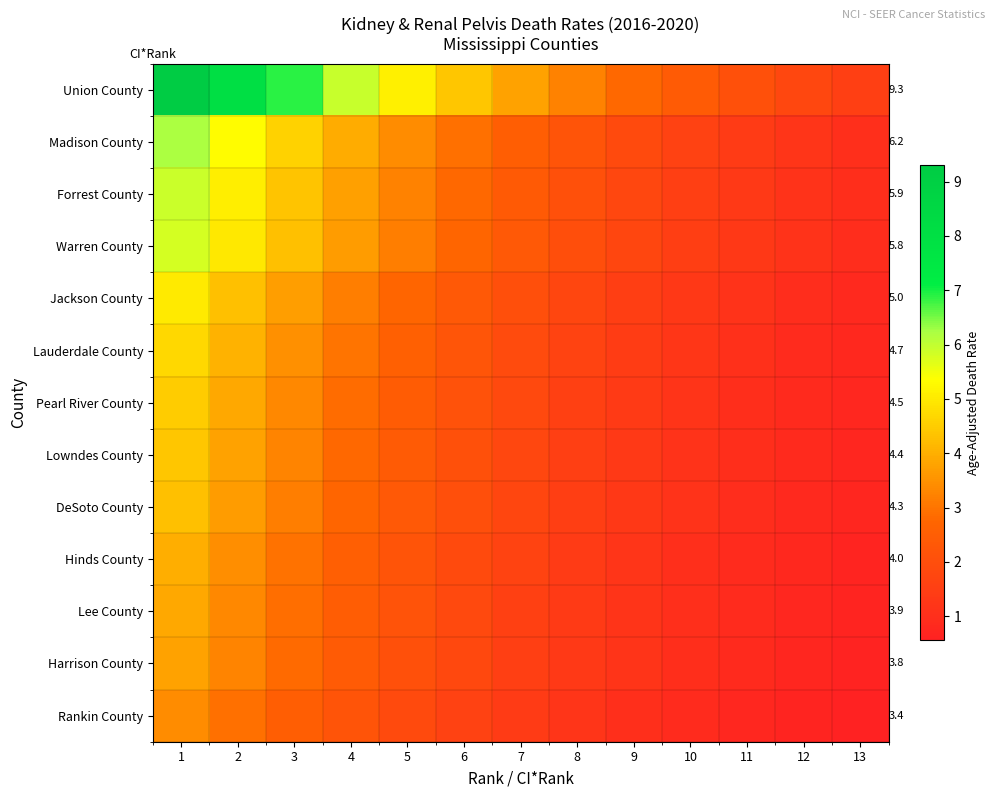

What is the difference between the maximum and second lowest values in the DeSoto County series?

3.5